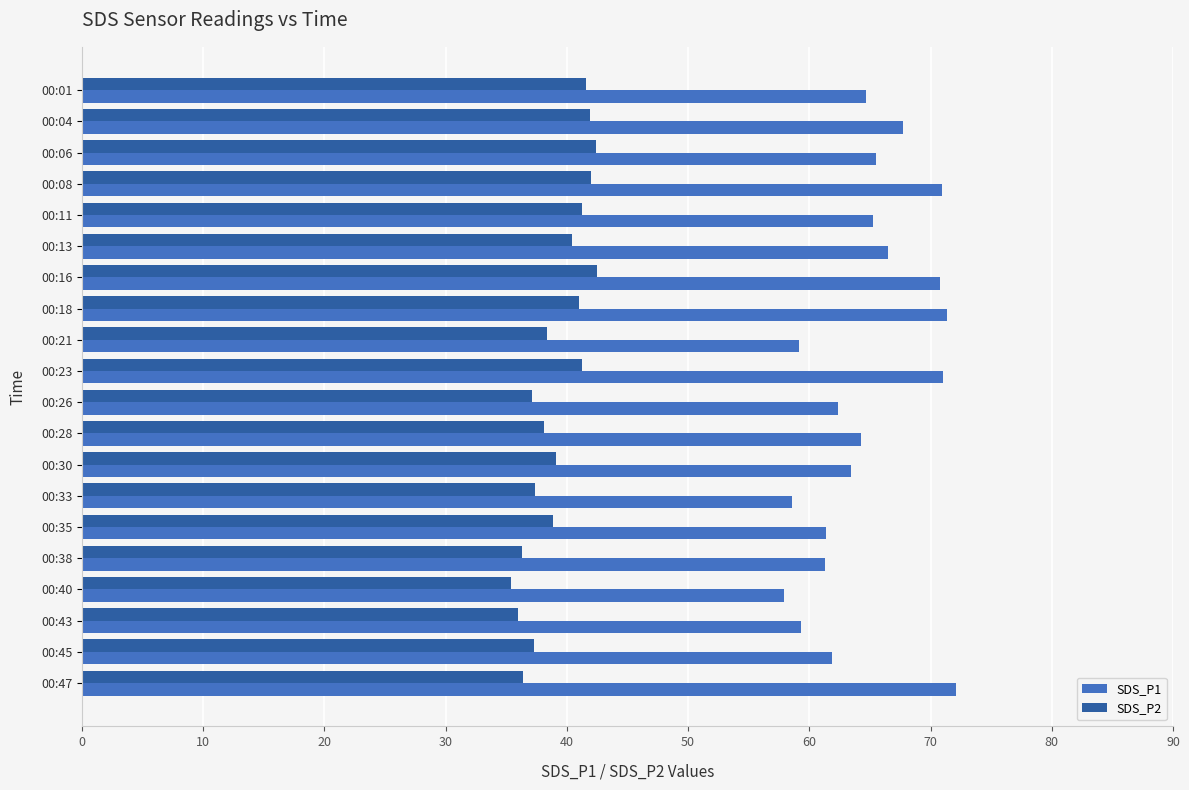

Is it true that SDS_P1 equals 70.9 at 00:08?

True